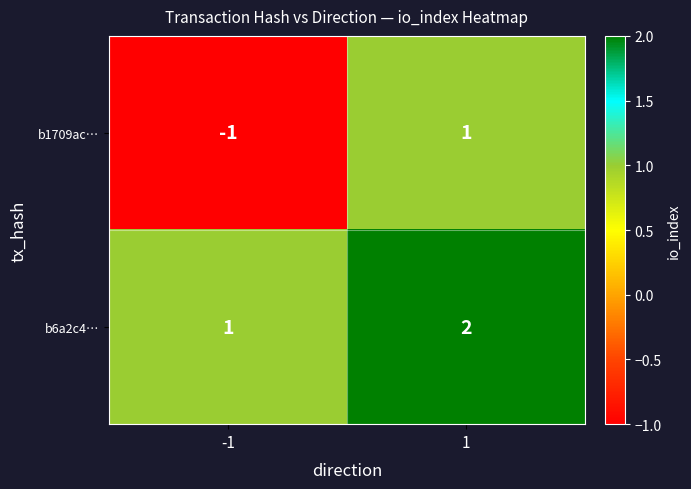

Reading right to left, list all the values displayed in this chart.

b1709ac…: 1	-1
b6a2c4…: 2	1